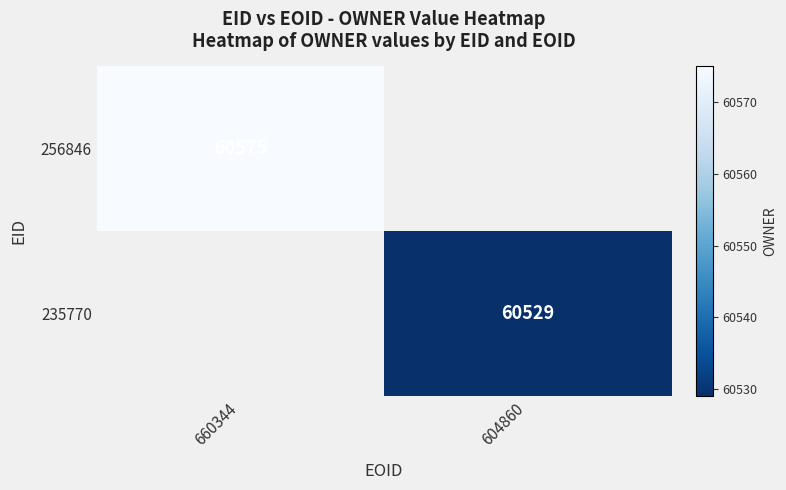

Is it true that 256846 equals 60575 at 660344?

True